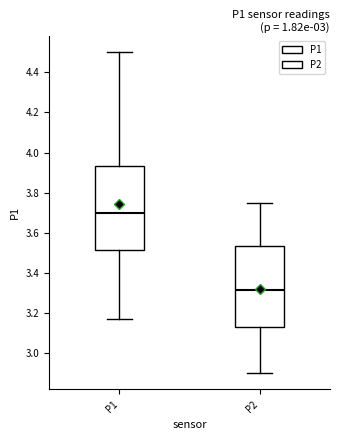

Reading left to right, read every box against the y-axis: the position of its median line, the range the box covers, and the ends of its whiskers. The values are not printed on the chart, so give them approximately, as read against the axis.

P1: median 3.70, box 3.52 to 3.94, whiskers 3.18 to 4.50
P2: median 3.32, box 3.14 to 3.54, whiskers 2.90 to 3.76